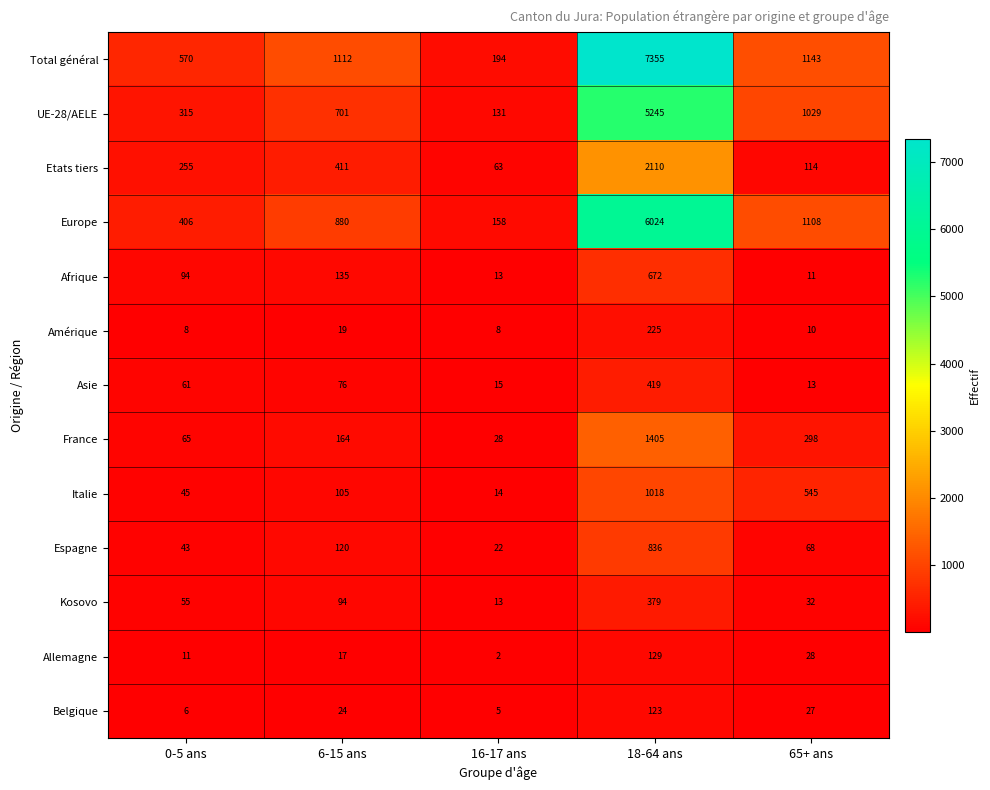

What is the difference between the Asie values at 16-17 ans and 6-15 ans?

61